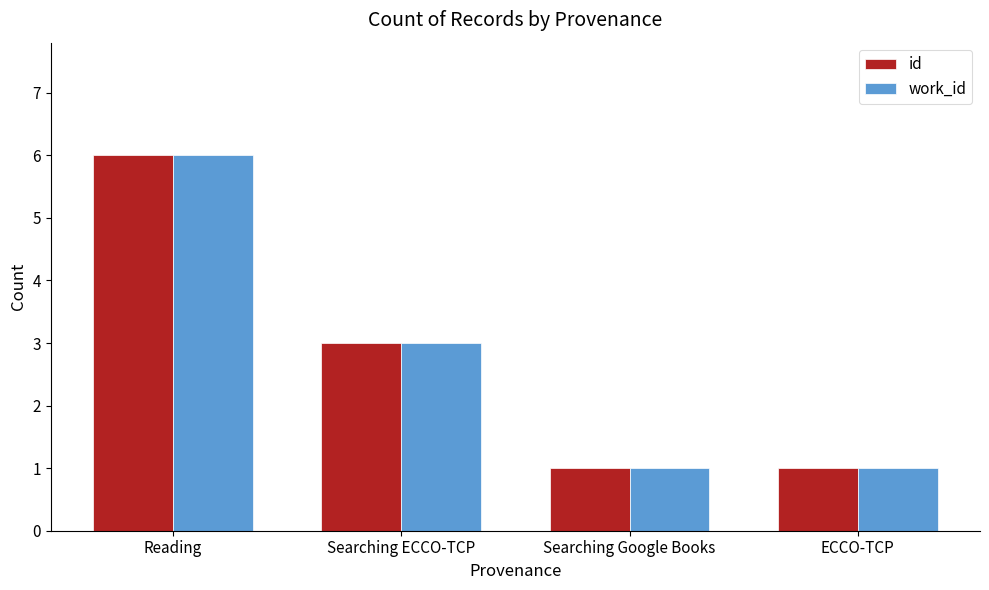

What are all the series names shown in the legend?

id, work_id